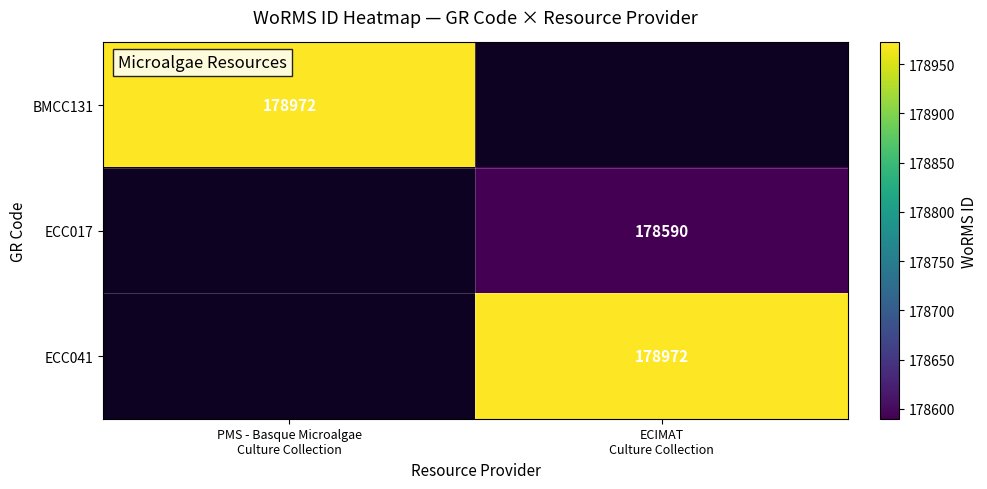

At which label is BMCC131 closest to 178972?

PMS - Basque Microalgae Culture Collection